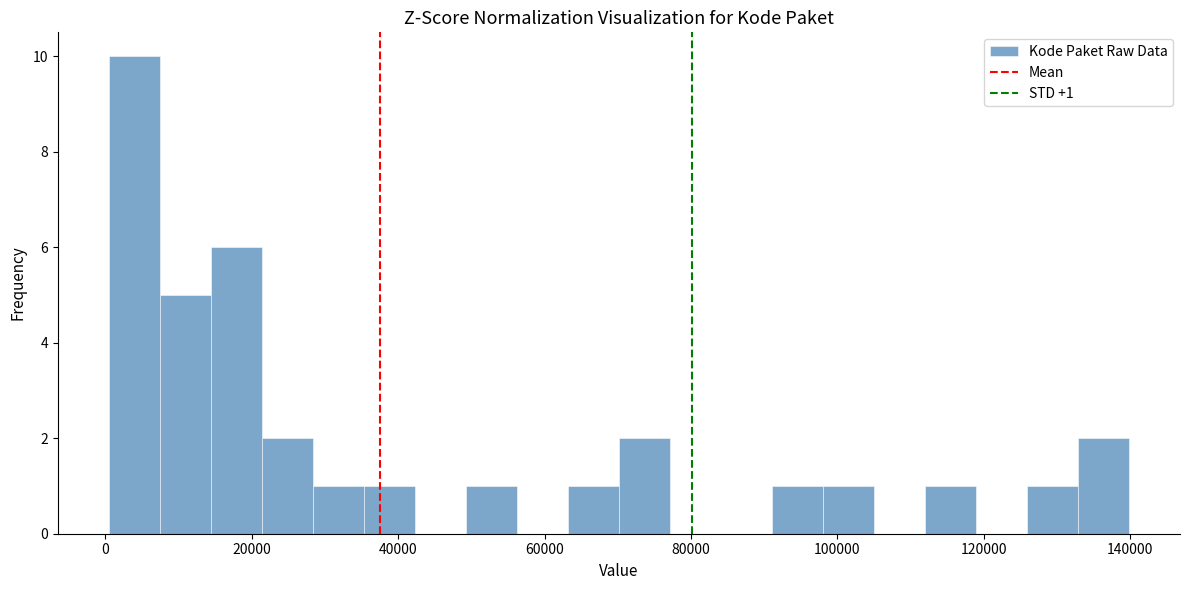

Read against the x-axis, roughly where is the centre of the tallest bar?

4000